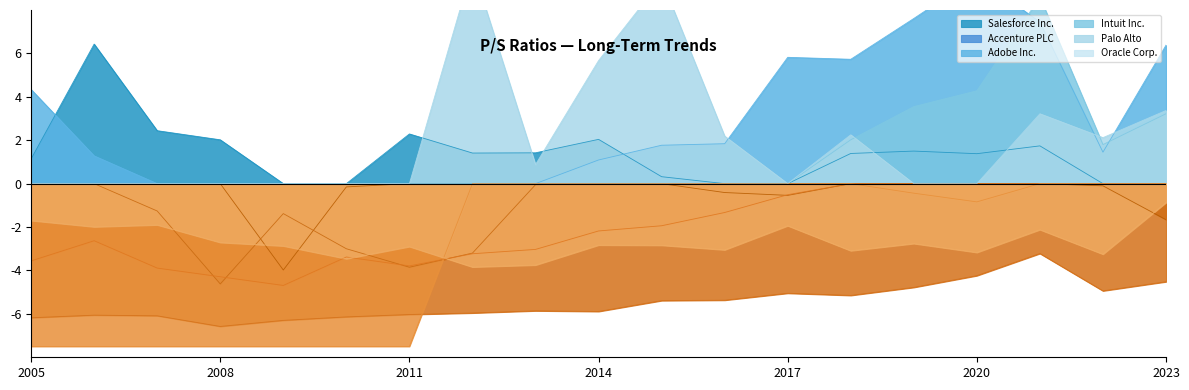

The Salesforce Inc. series shows 2.0 at 2014. True or false?

True